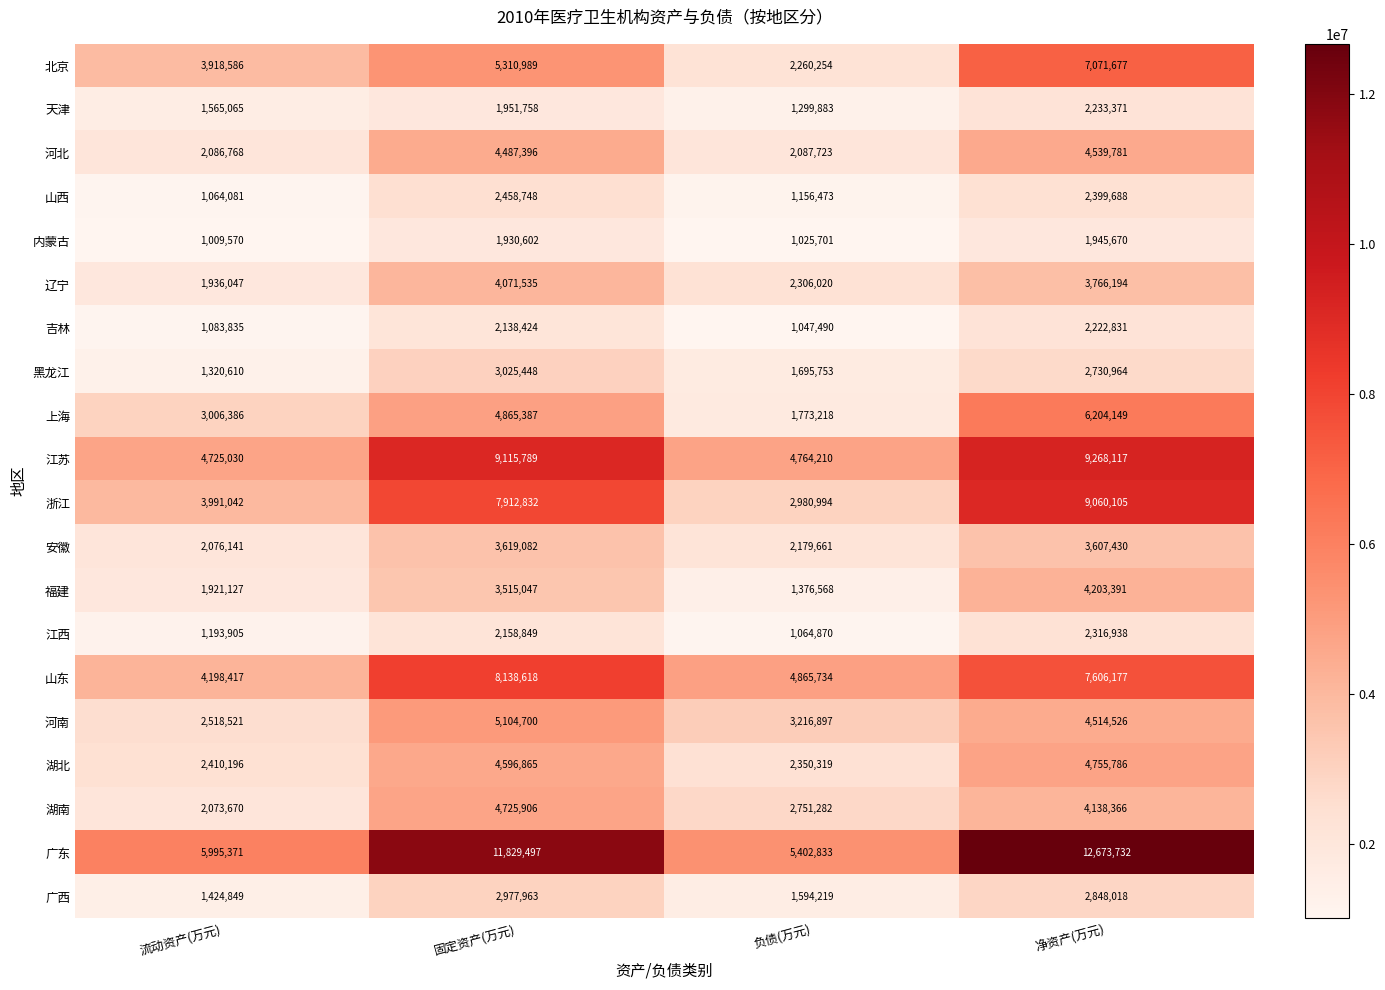

Which label corresponds to the largest value in the chart?

净资产(万元)